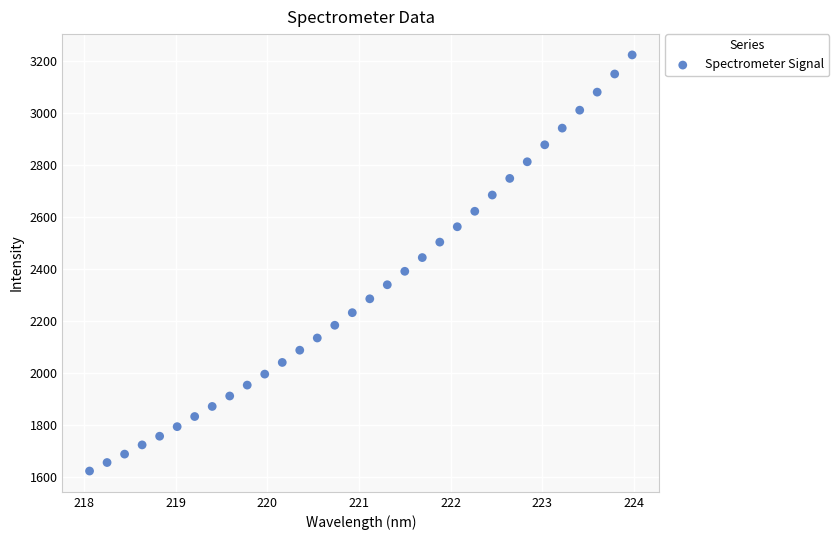

What is the range of X values (max minus min)?

5.9